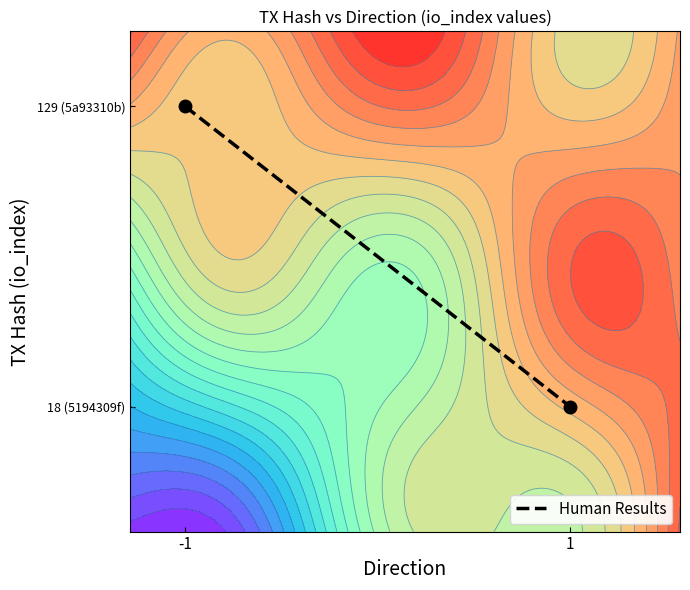

How many data points does each series have?

2